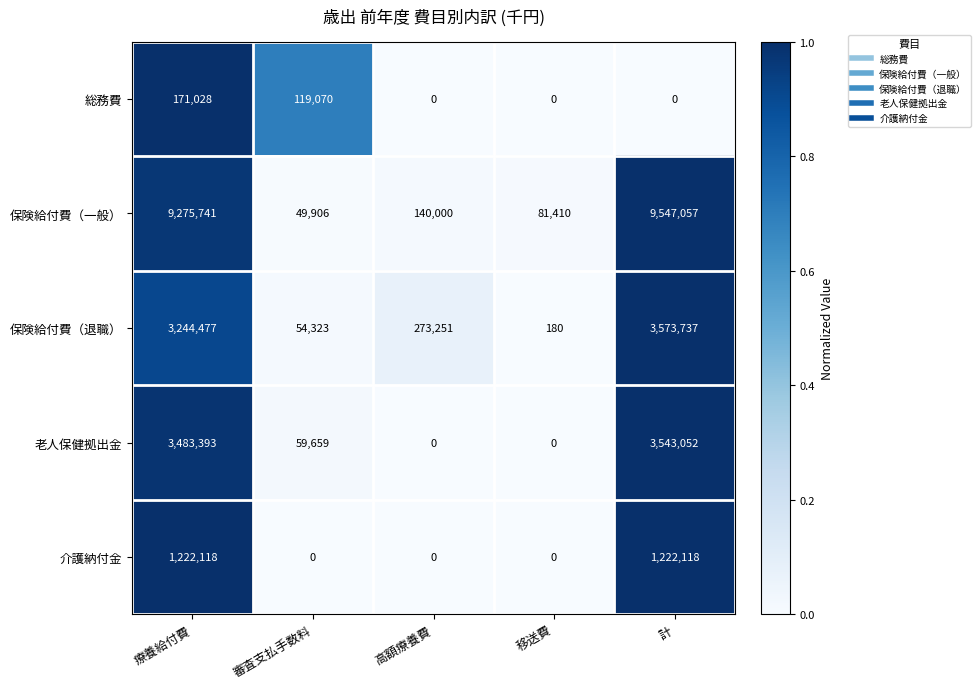

Reading left to right, extract all data points from this chart.

総務費: 療養給付費=171028	審査支払手数料=119070	高額療養費=0	移送費=0	計=0
保険給付費（一般）: 療養給付費=9275741	審査支払手数料=49906	高額療養費=140000	移送費=81410	計=9547057
保険給付費（退職）: 療養給付費=3244477	審査支払手数料=54323	高額療養費=273251	移送費=180	計=3573737
老人保健拠出金: 療養給付費=3483393	審査支払手数料=59659	高額療養費=0	移送費=0	計=3543052
介護納付金: 療養給付費=1222118	審査支払手数料=0	高額療養費=0	移送費=0	計=1222118